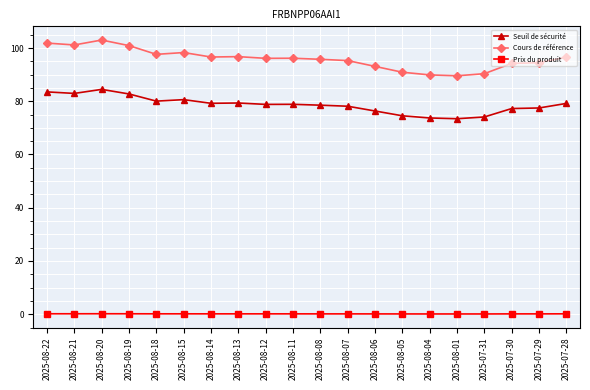

At which category does Cours de référence reach its first local peak?

2025-08-20